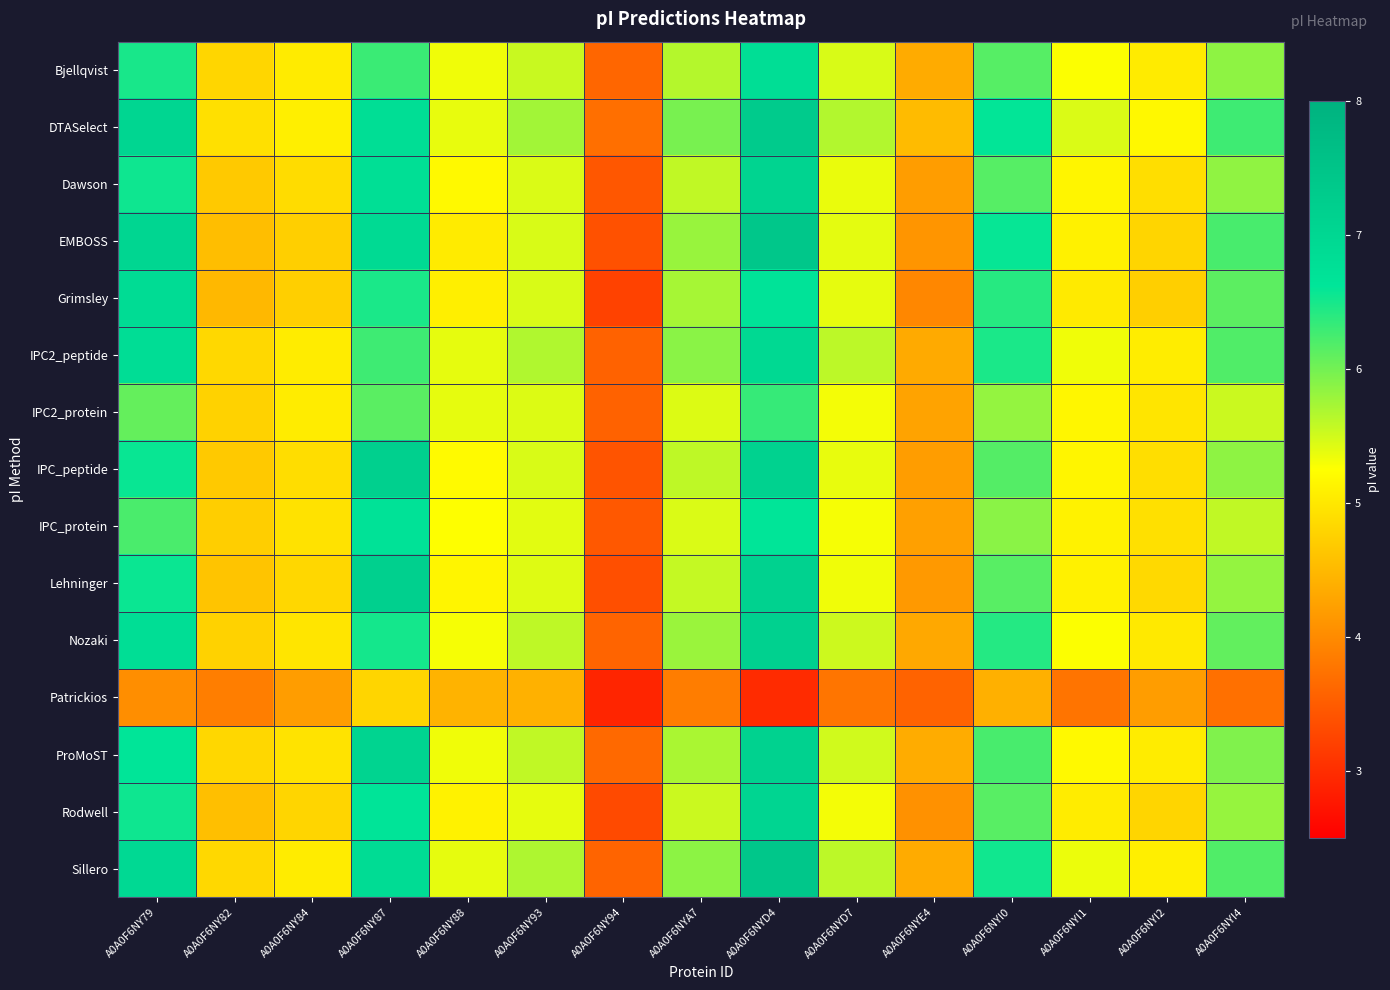

Between A0A0F6NY94 and A0A0F6NY88, which is larger?

A0A0F6NY88